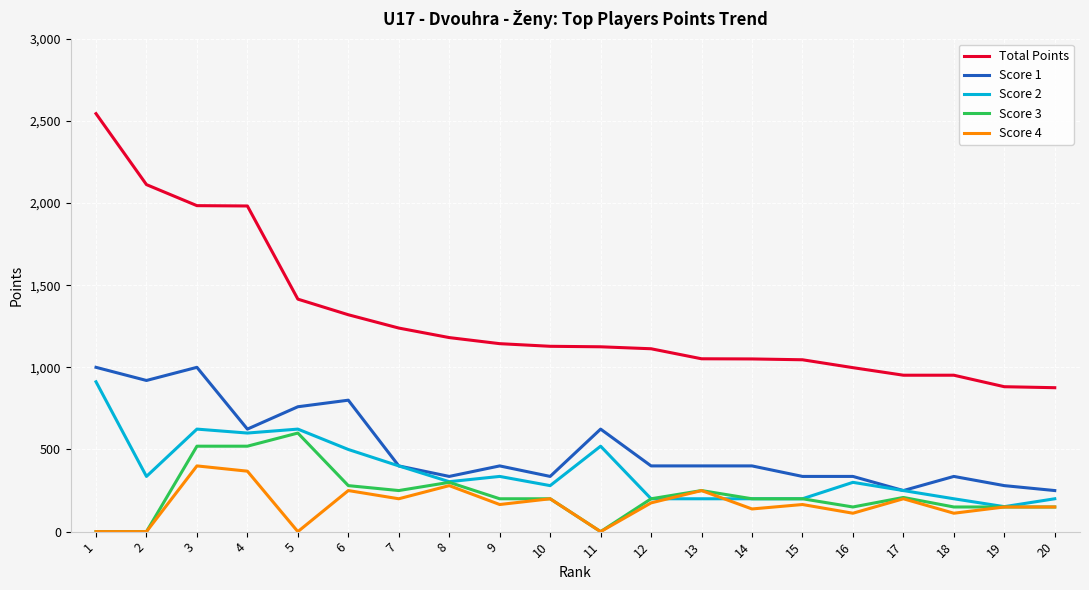

The value of Score 2 at 16 is 131. True or false?

False